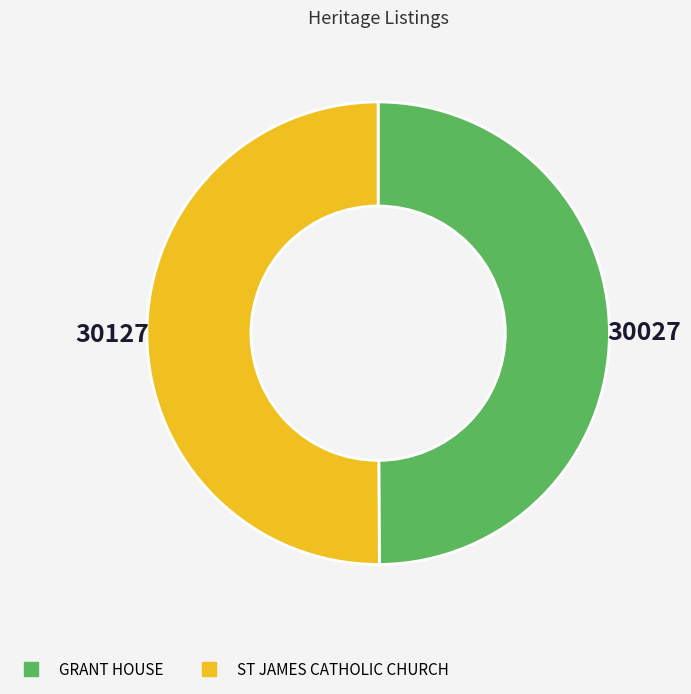

Count the number of slices in the pie.

2